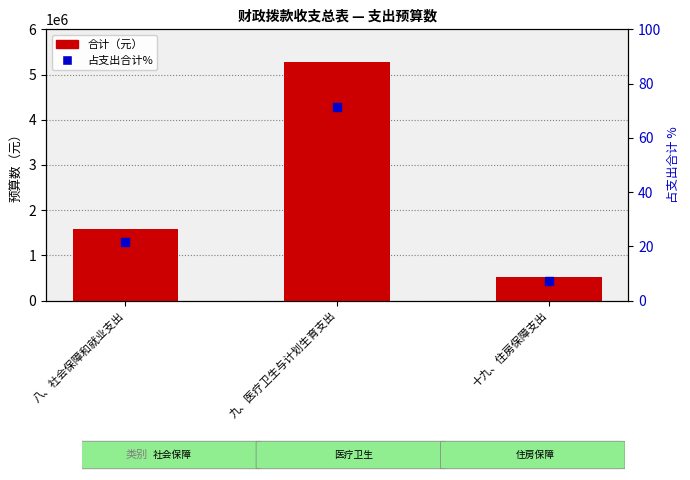

Is the value of 占总支出% at 十九、住房保障支出 greater than the value of 合计（元） at 十九、住房保障支出?

No